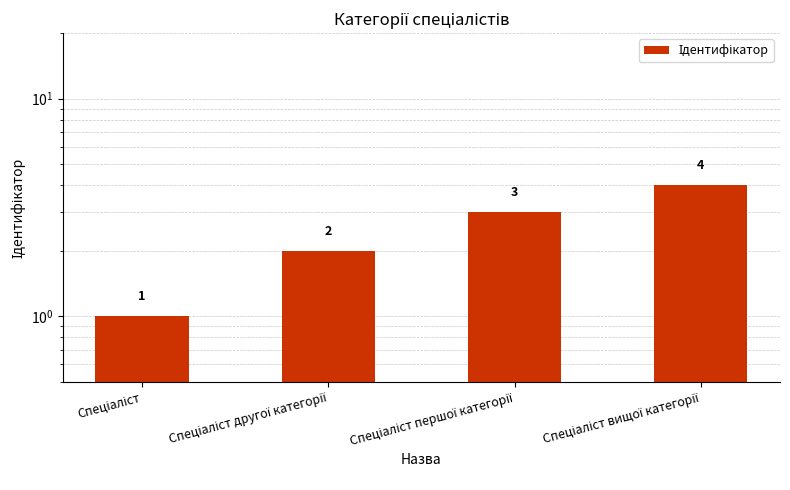

Reading left to right, transcribe all the data shown in this chart.

Спеціаліст=1	Спеціаліст другої категорії=2	Спеціаліст першої категорії=3	Спеціаліст вищої категорії=4